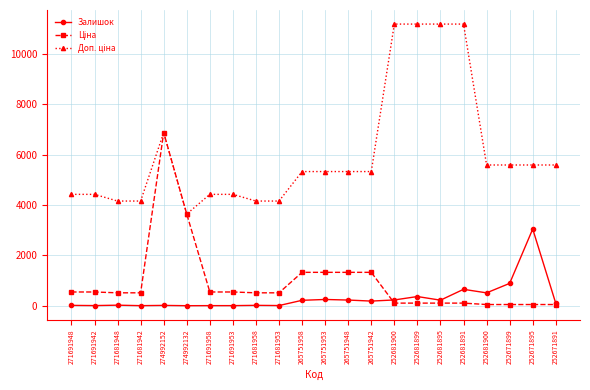

How many interior local peaks does the Ціна series have?

1